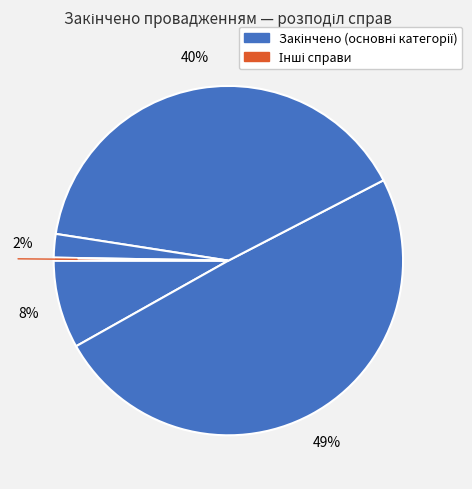

To the nearest percent, what is the average slice percentage?

20%